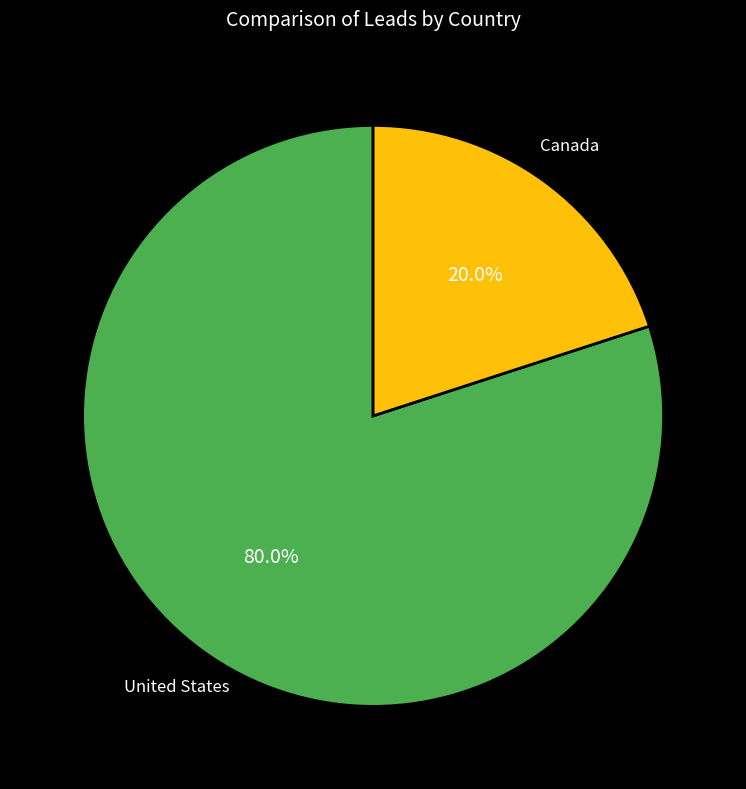

What is the ratio of the value at United States to the value at Canada?

4.0